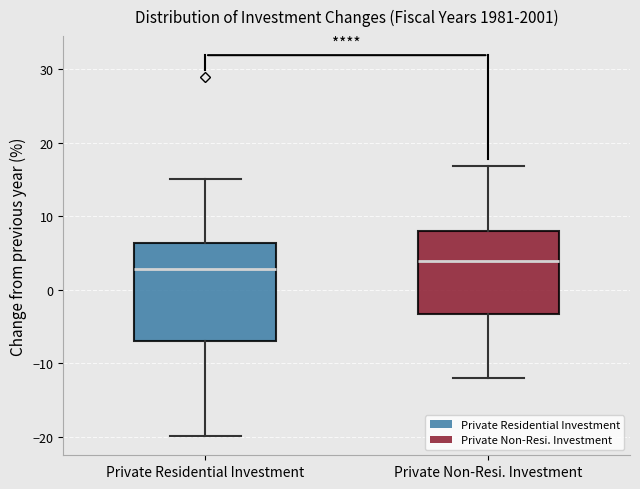

Reading left to right, read every box against the y-axis: the position of its median line, the range the box covers, and the ends of its whiskers. The values are not printed on the chart, so give them approximately, as read against the axis.

Private Residential Investment: median 3, box -7 to 6, whiskers -20 to 15
Private Non-Resi. Investment: median 4, box -3 to 8, whiskers -12 to 17